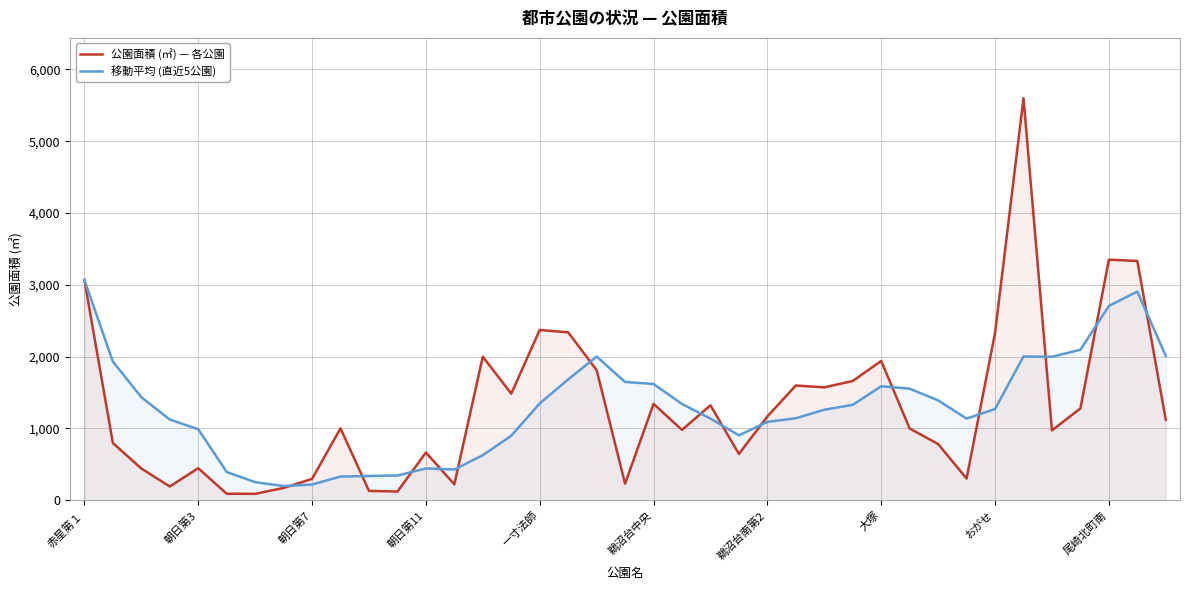

Which series has the largest total across all categories?

公園面積 (㎡) — 各公園